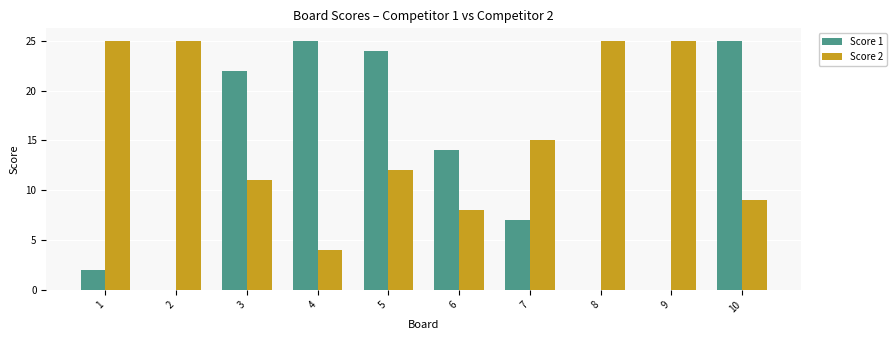

Are the bars horizontal?

No